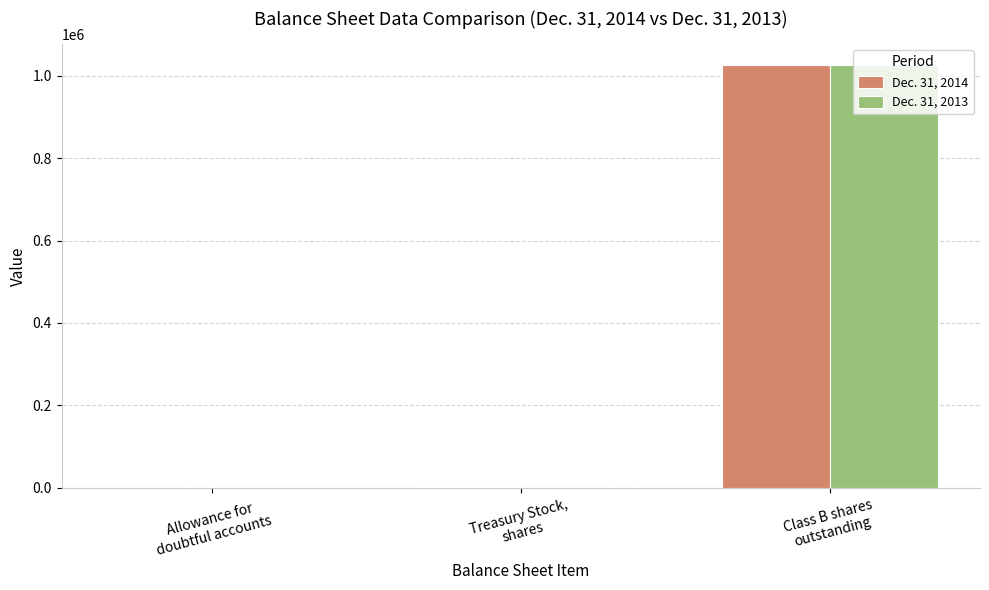

What are all the series names shown in the legend?

Dec. 31, 2014, Dec. 31, 2013